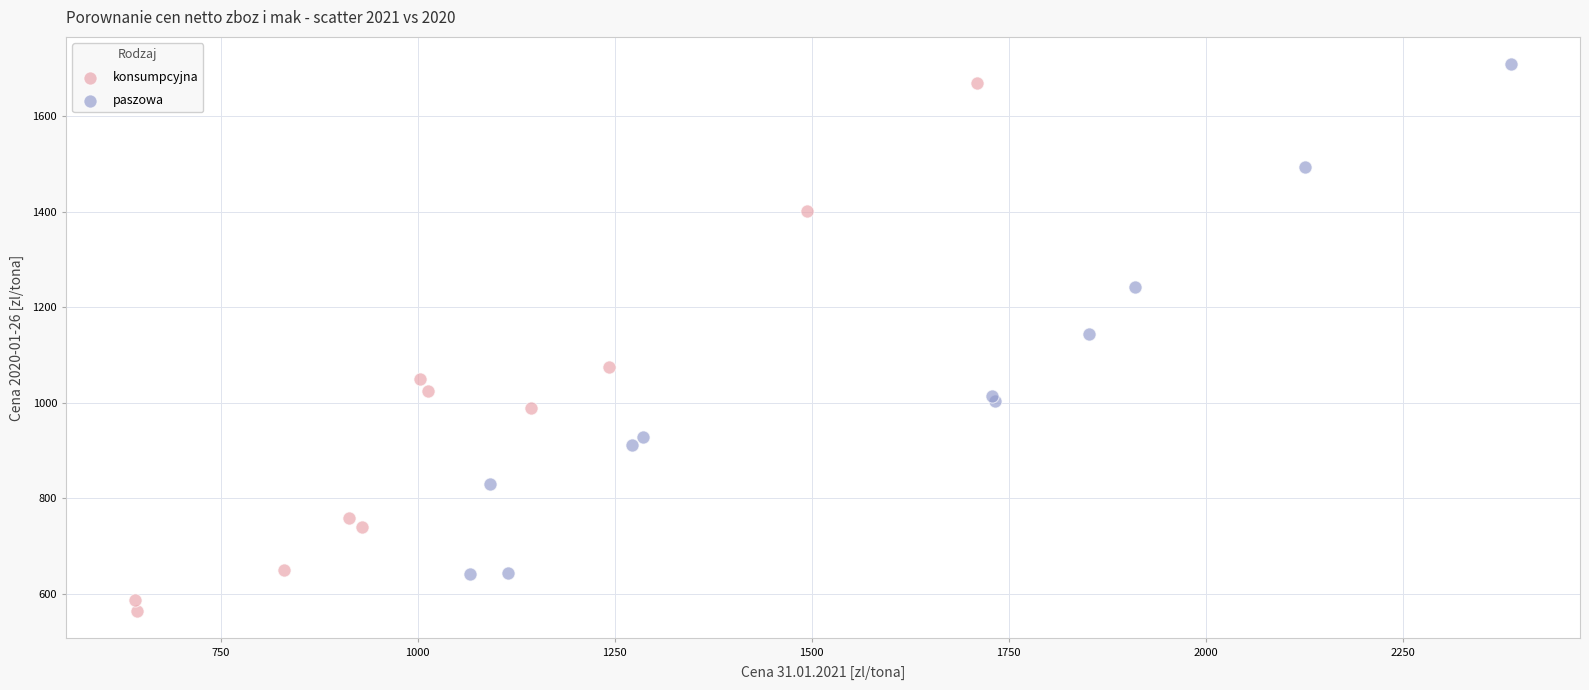

Which series contains the lowest Y value?

konsumpcyjna